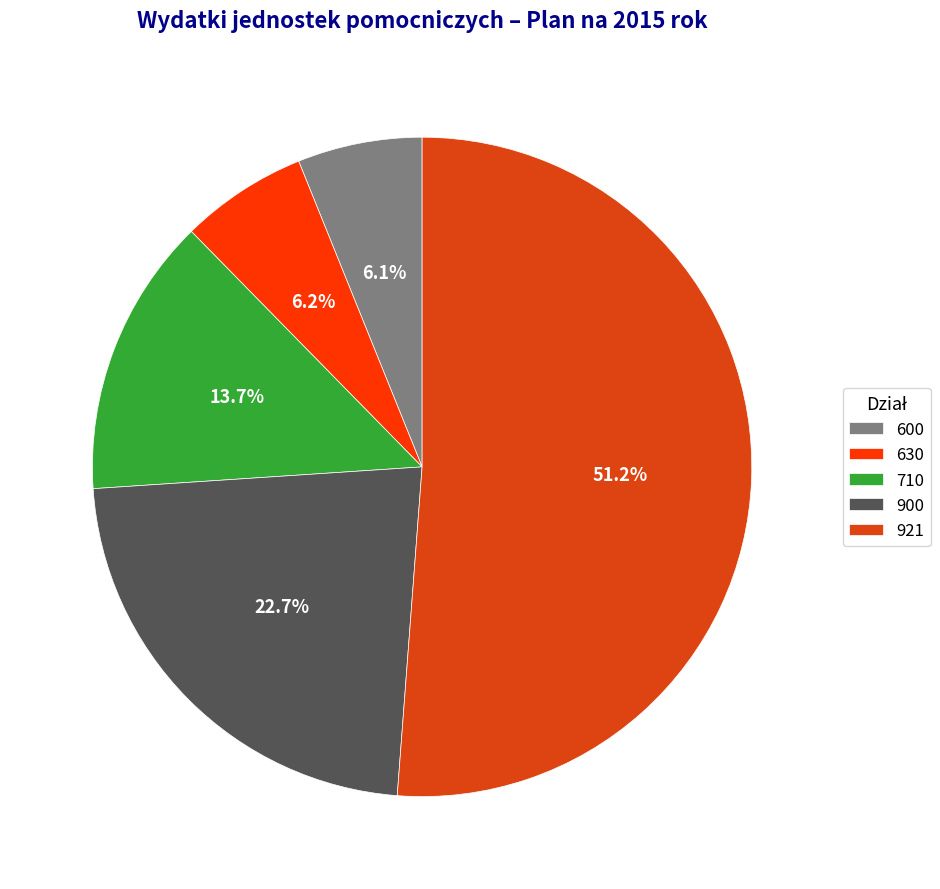

What is the ratio of the value at 921 to the value at 710?

3.7